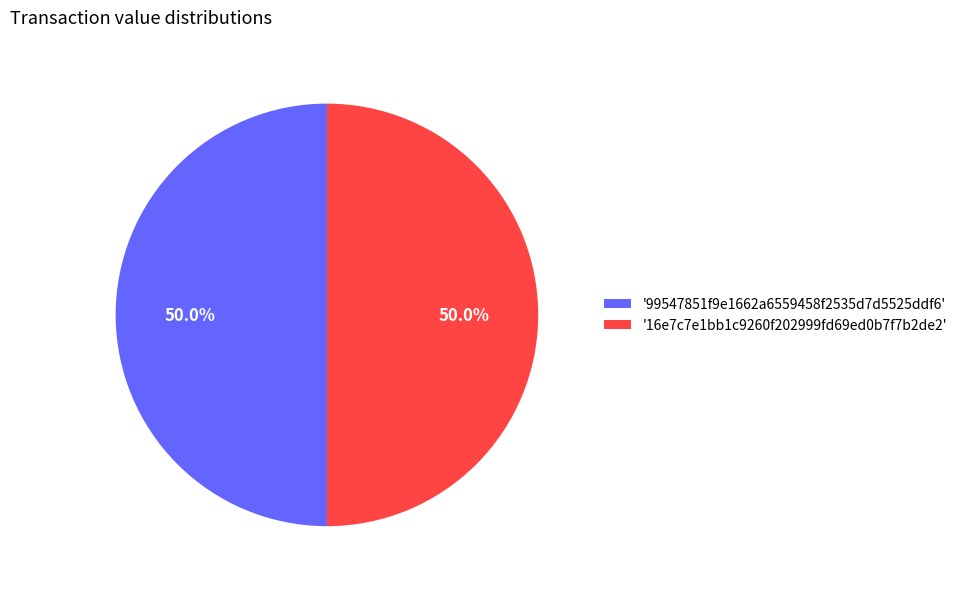

Approximately how many times larger is the value at '99547851f9e1662a6559458f2535d7d5525ddf6' compared to '16e7c7e1bb1c9260f202999fd69ed0b7f7b2de2'?

1.0